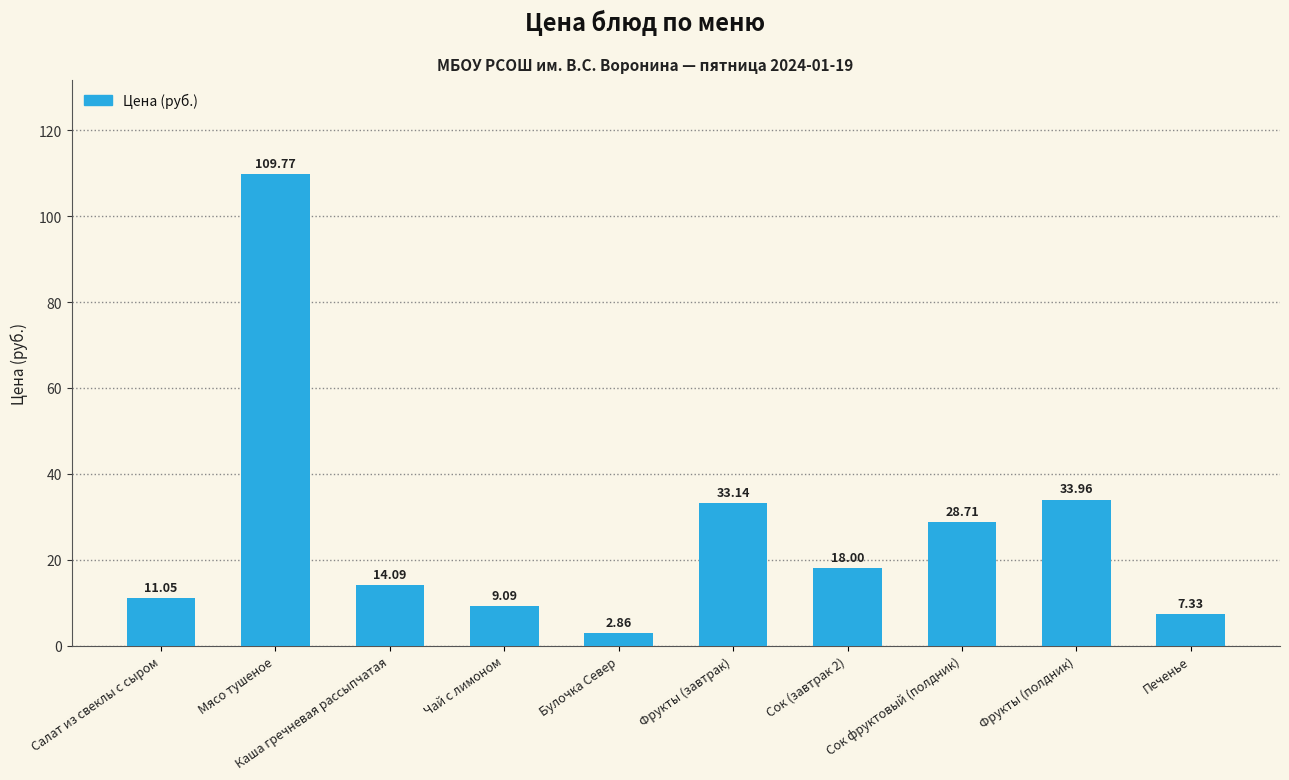

What is the difference between the maximum and second lowest values?

102.4